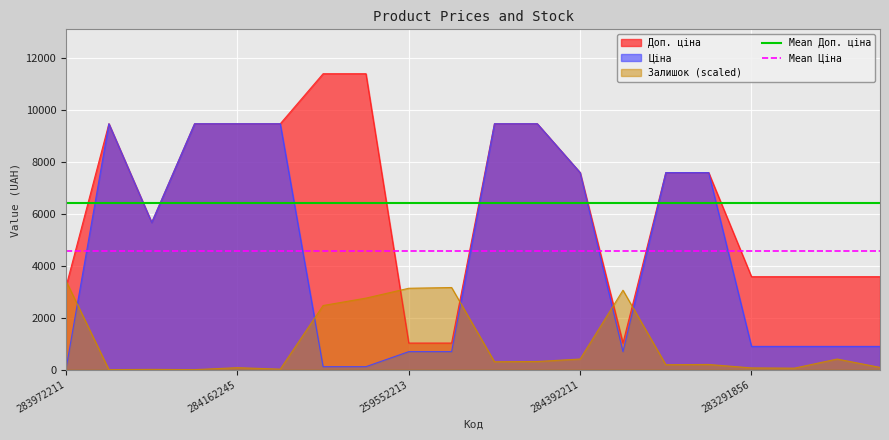

True or false: Ціна and Залишок (scaled) intersect in this chart.

True